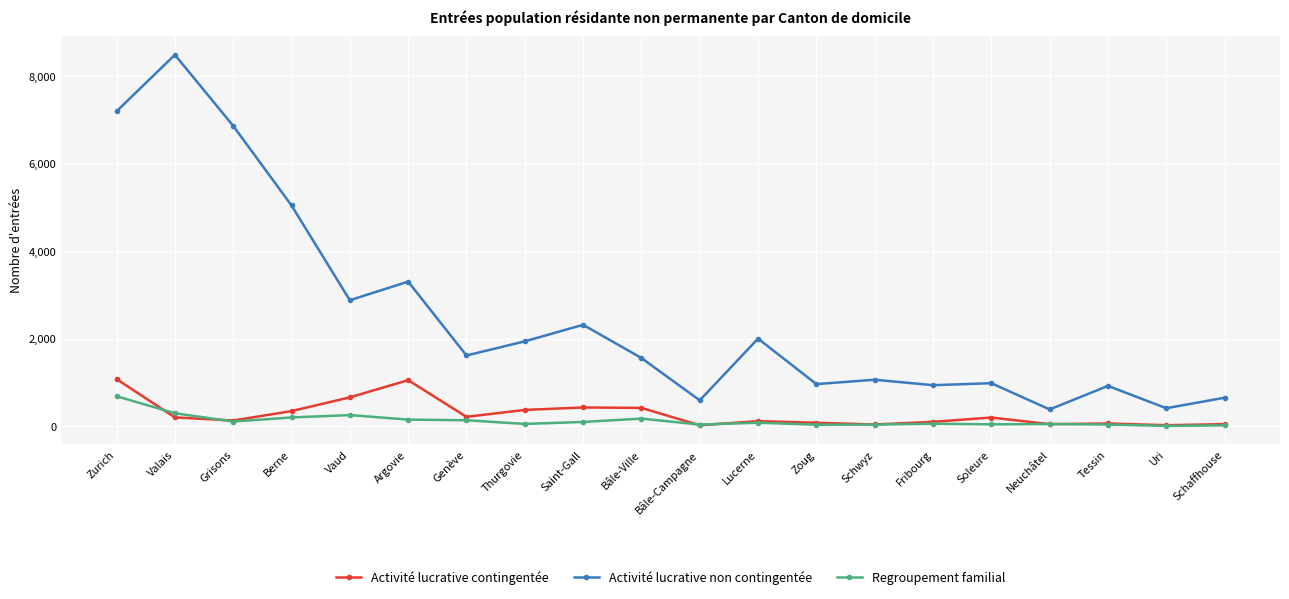

What is the label of the 6th point from the left?

Argovie